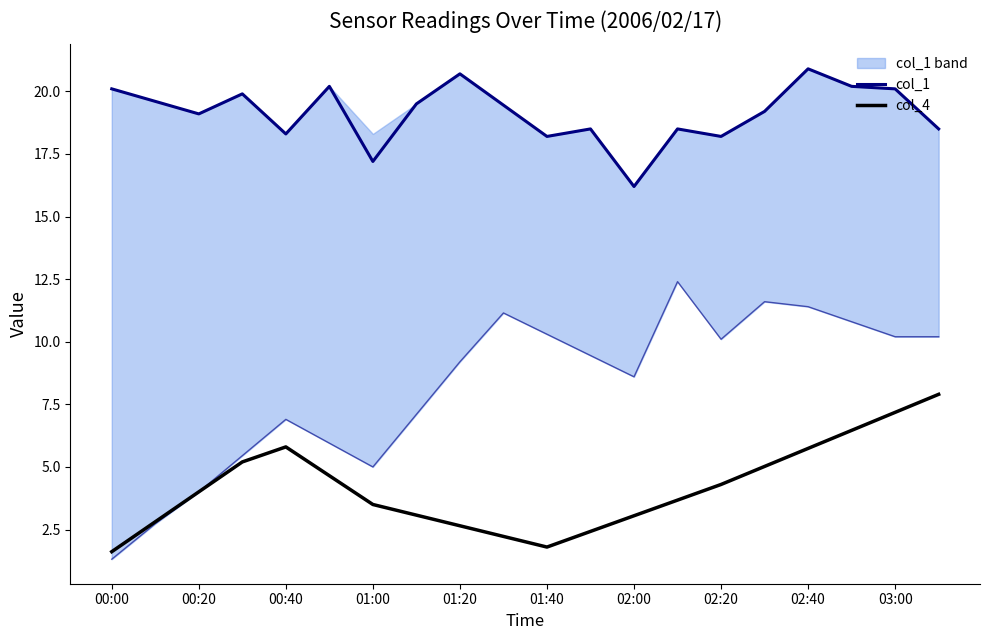

What is the label of the 1st point from the left?

00:00